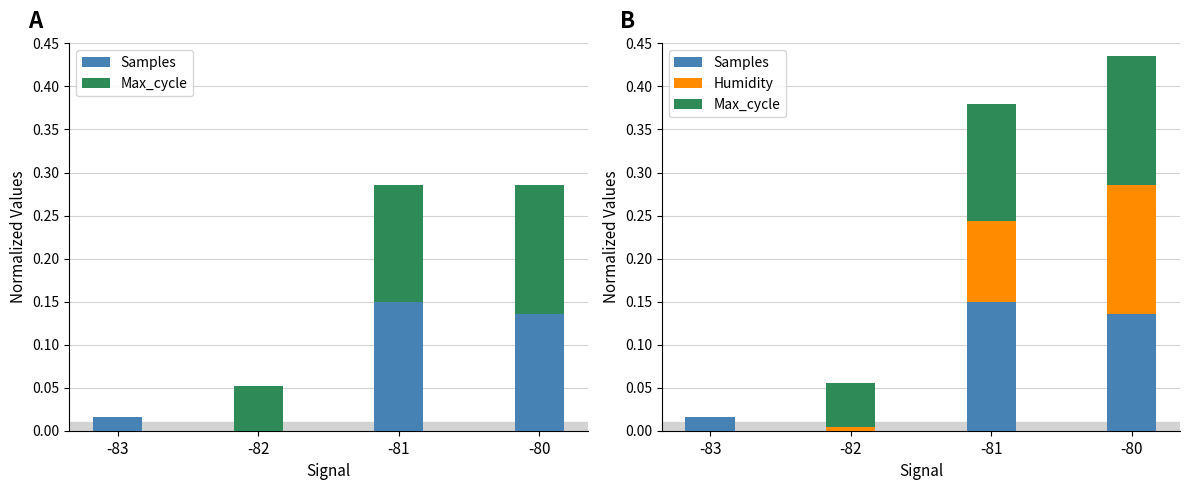

At which category is the sum across all series the highest?

-80